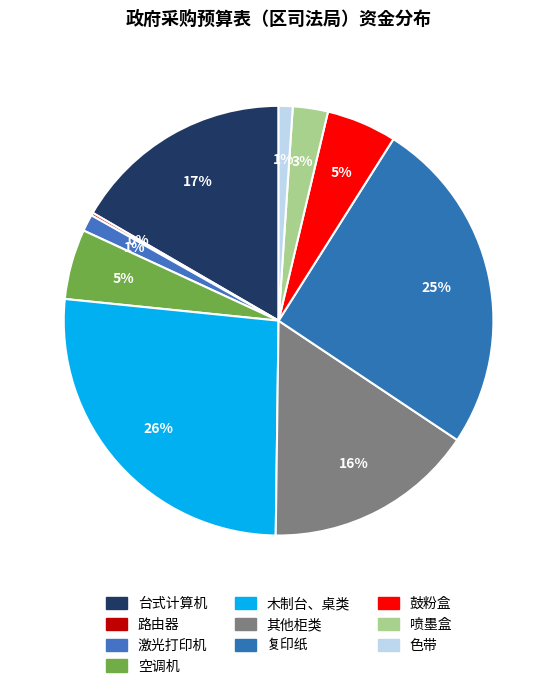

What is the largest slice in the pie chart?

木制台、桌类